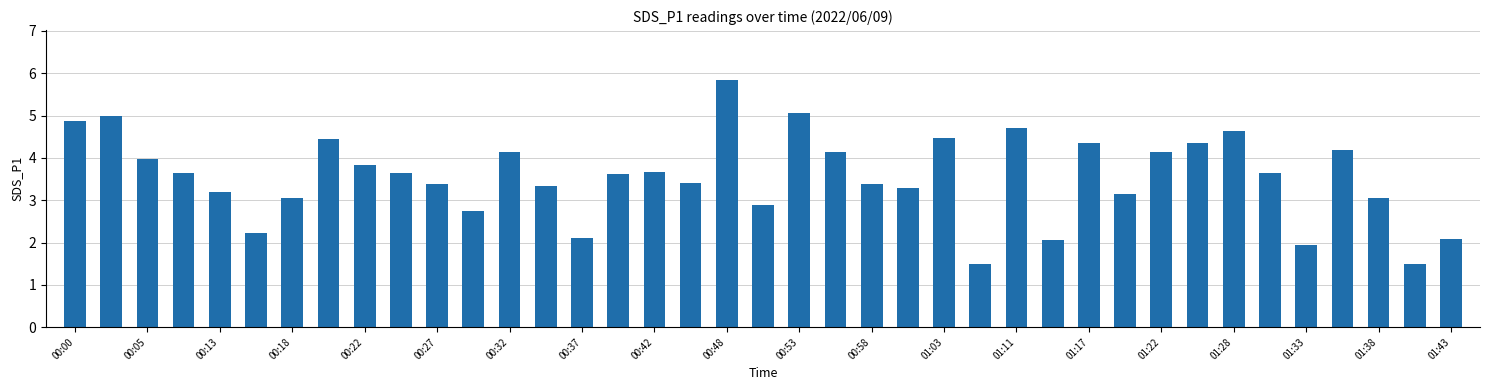

What is the minimum value shown in the chart?

1.5